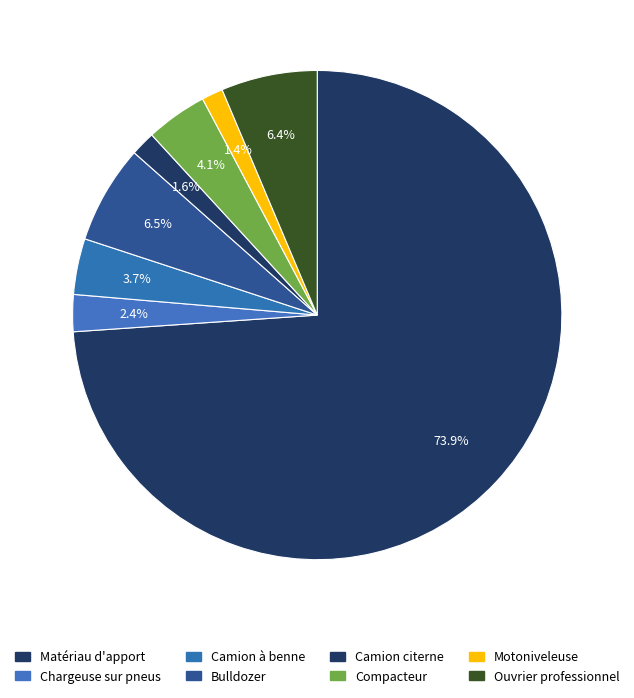

To the nearest percent, what is the difference between the largest and smallest slice percentages?

73%